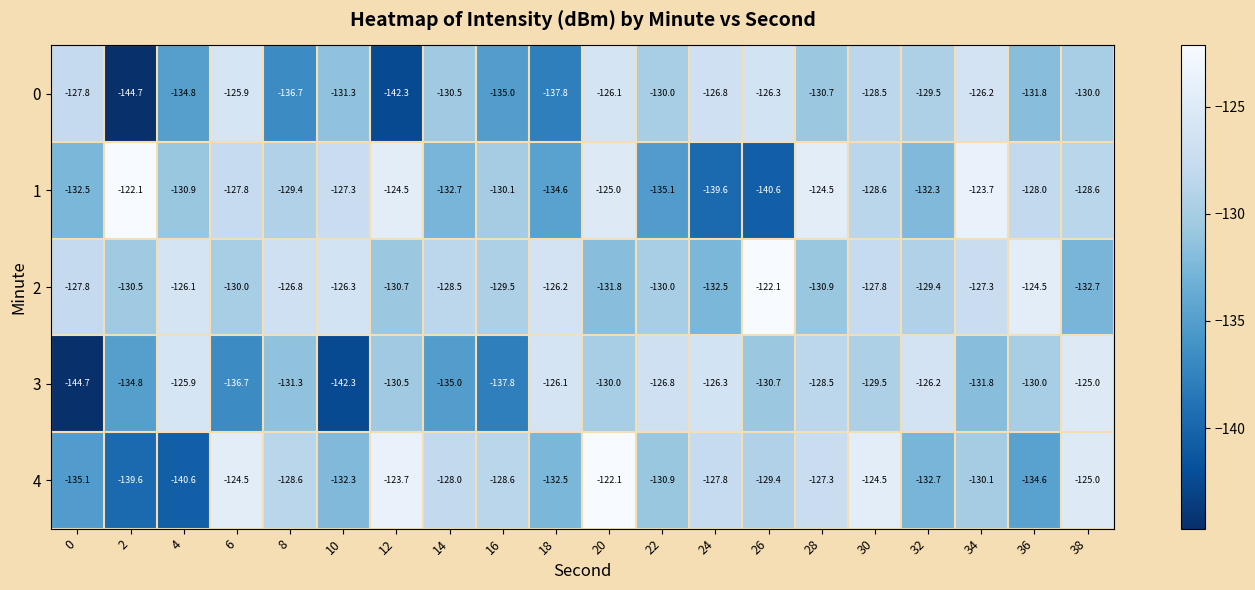

Where does the 4 series first go above -128?

6